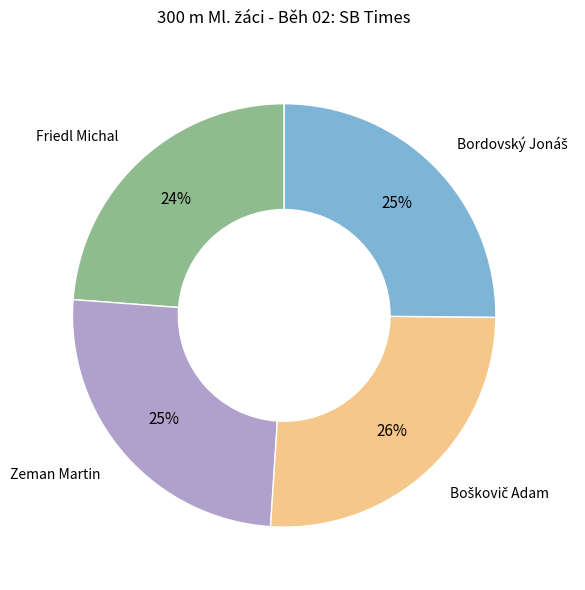

The Friedl Michal slice represents 33% of the pie. True or false?

False